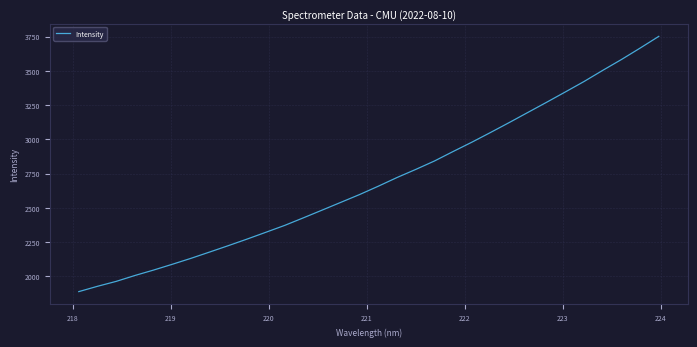

What is the minimum value shown in the chart?

1888.8